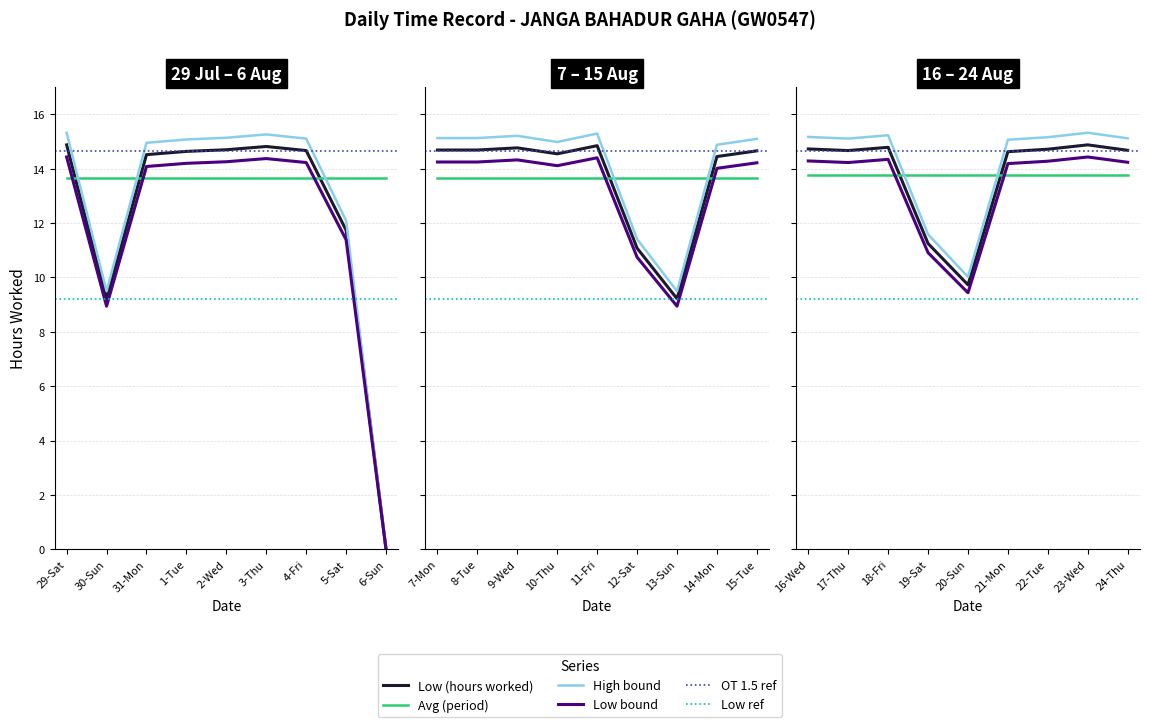

Is this an area chart (filled region under the line)?

No